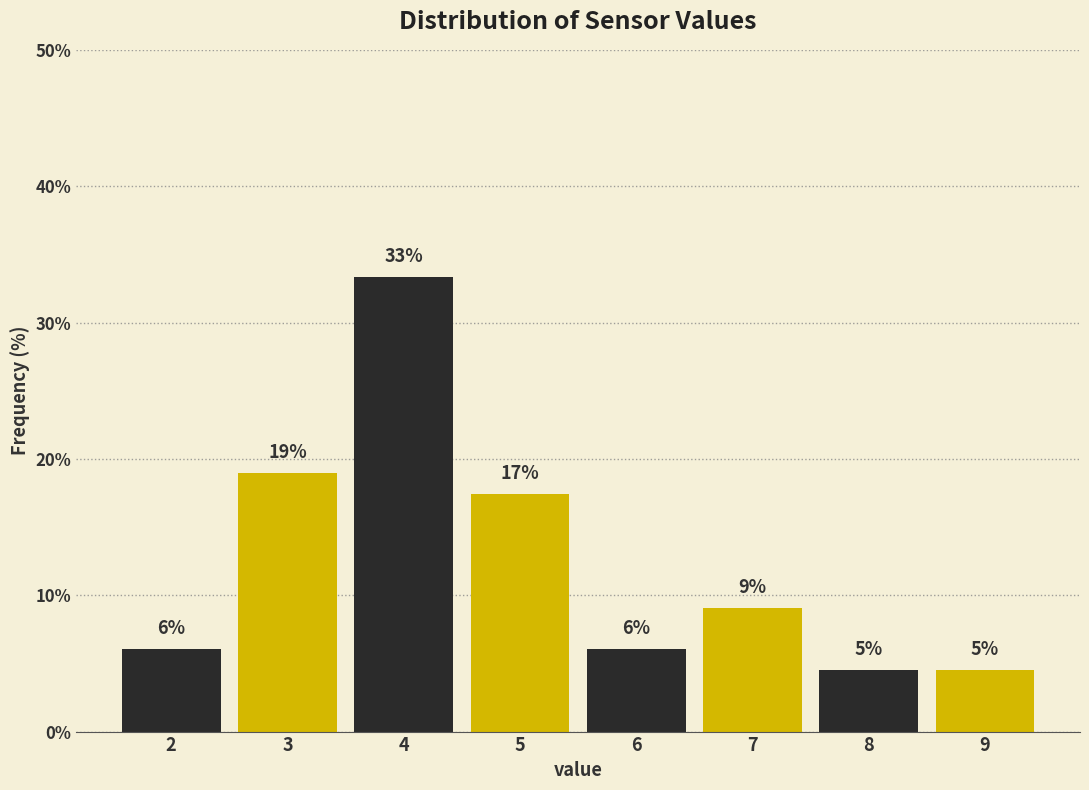

How many bars are there in total?

8